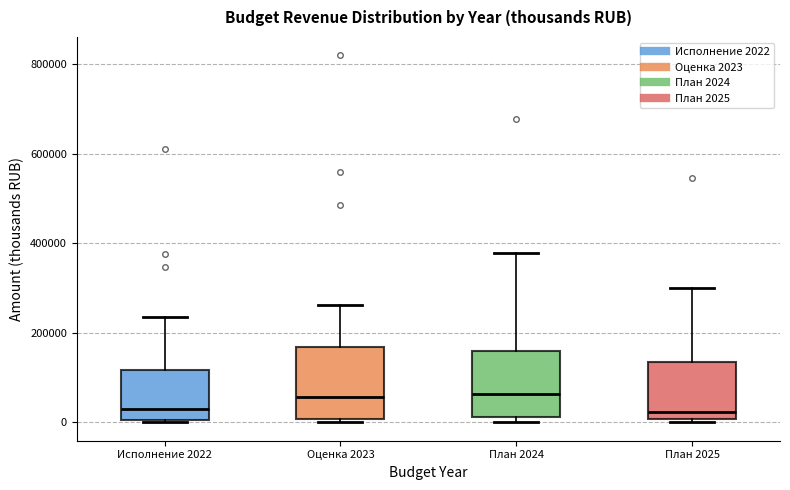

Where is the lower edge of the box for Исполнение 2022 on the y-axis? The values are not printed on the chart, so give them approximately, as read against the axis.

0